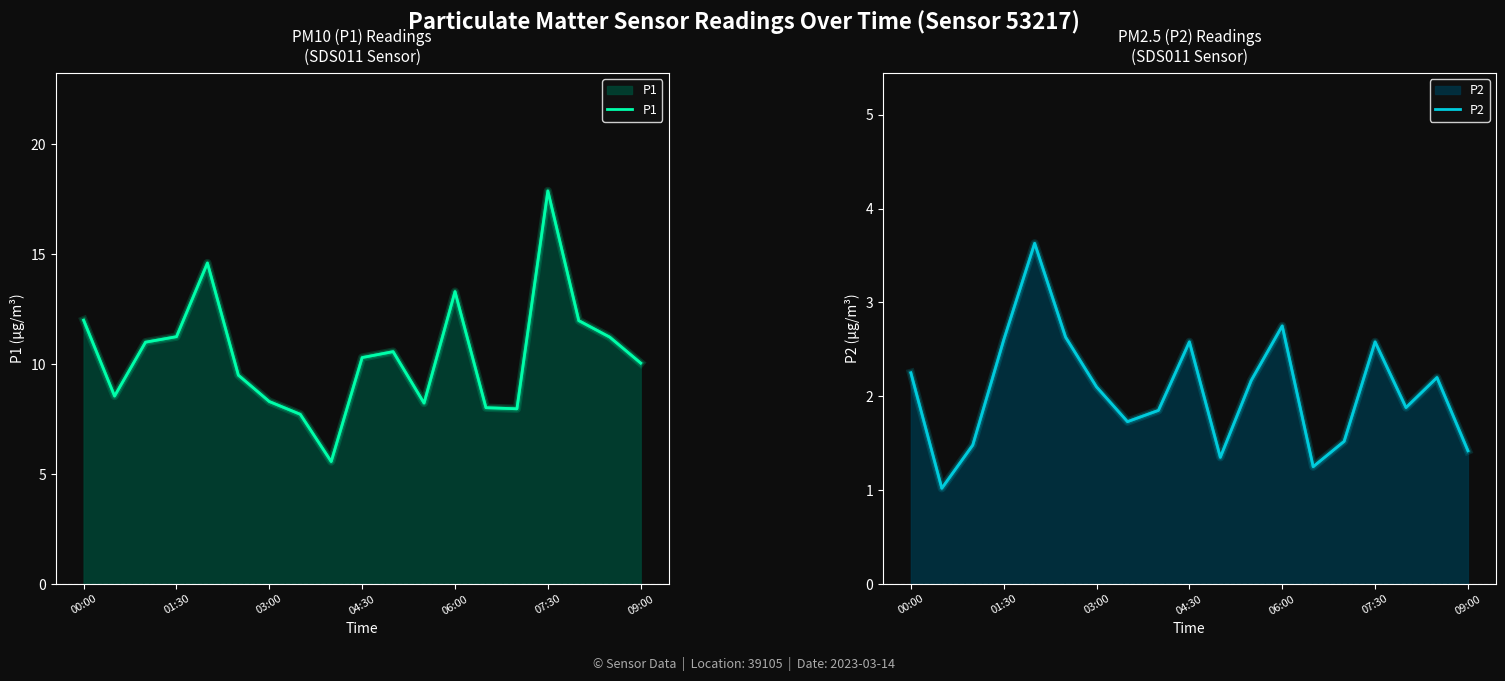

Is the value of P1 at 10 greater than the value of P2 at 11?

Yes